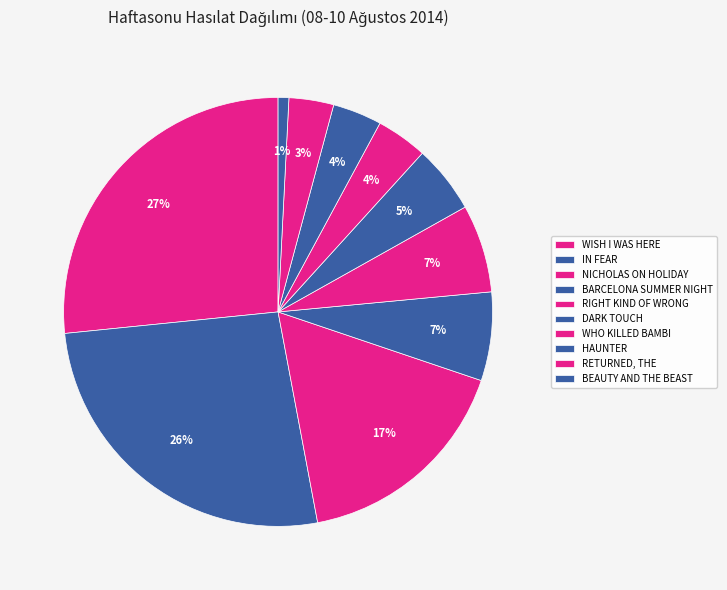

What percentage do IN FEAR and HAUNTER together represent?

30.1%